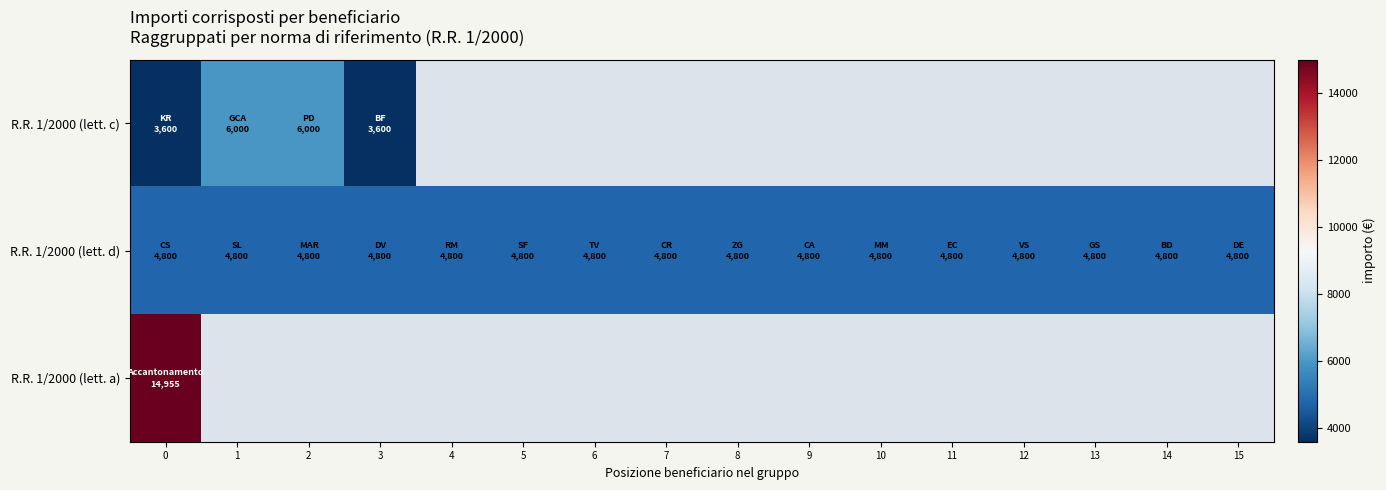

Is the value of row_1 at 4 greater than the value of row_0 at 1?

No